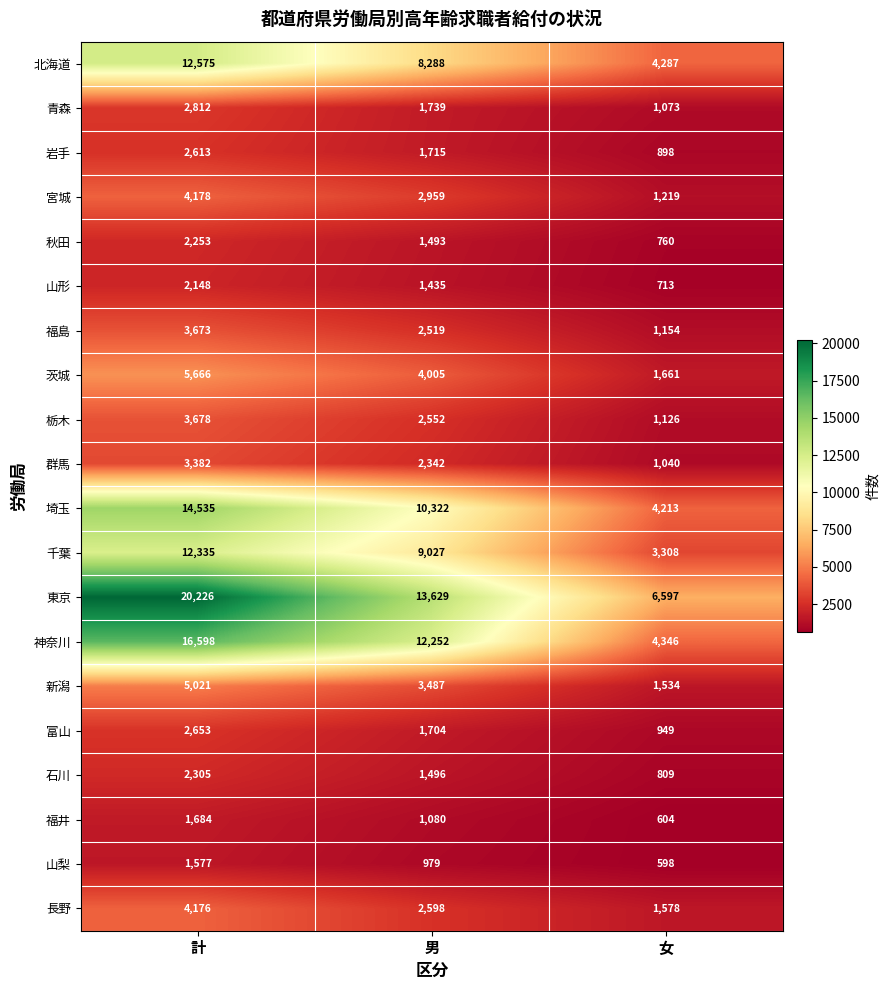

What is the total value across all series at 計?

124088